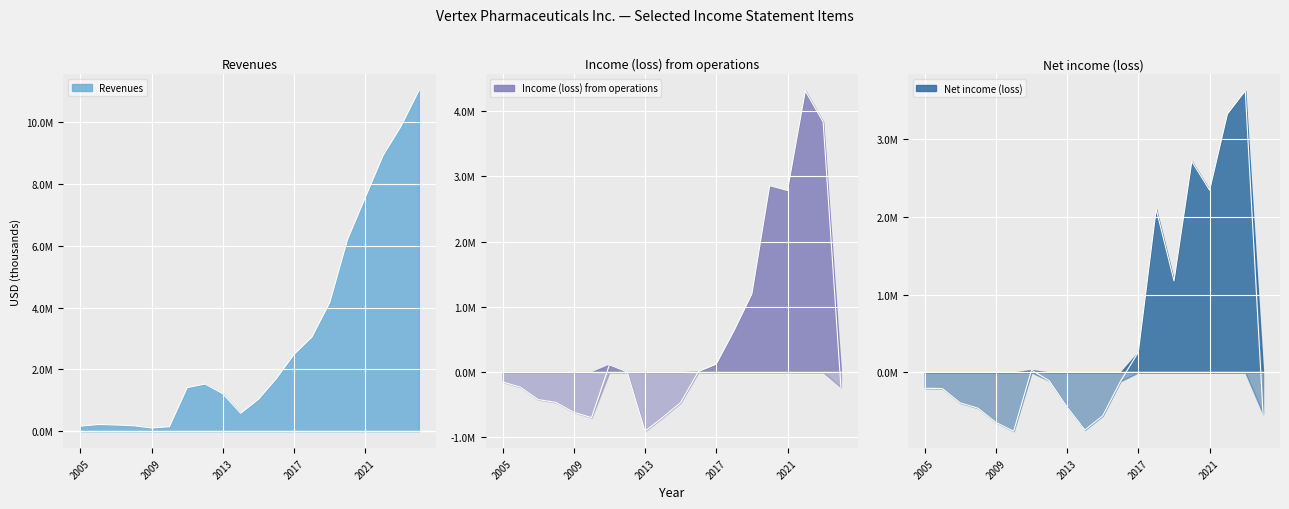

True or false: Revenues and Net income (loss) cross at least once.

False